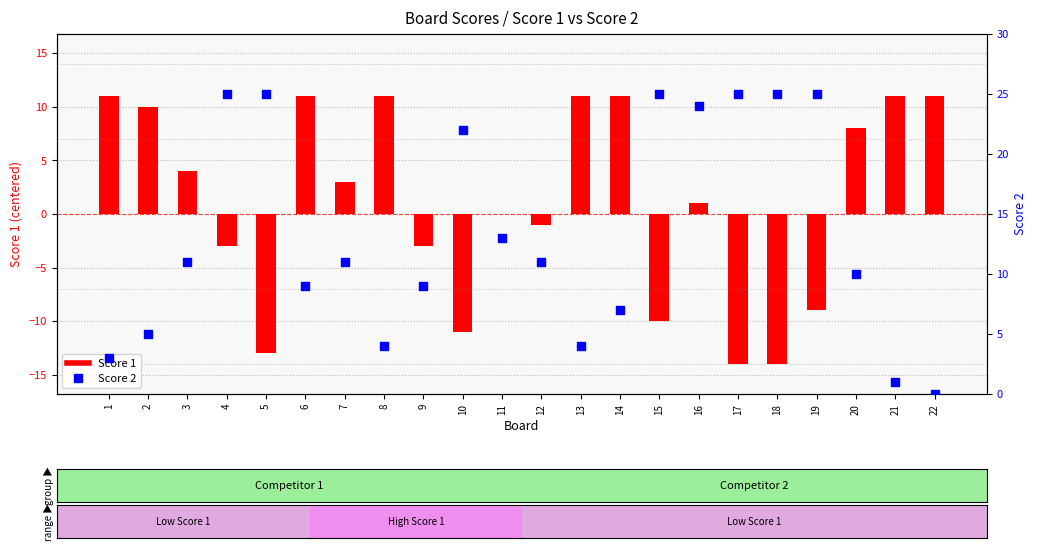

At which category is the sum across all series the highest?

16